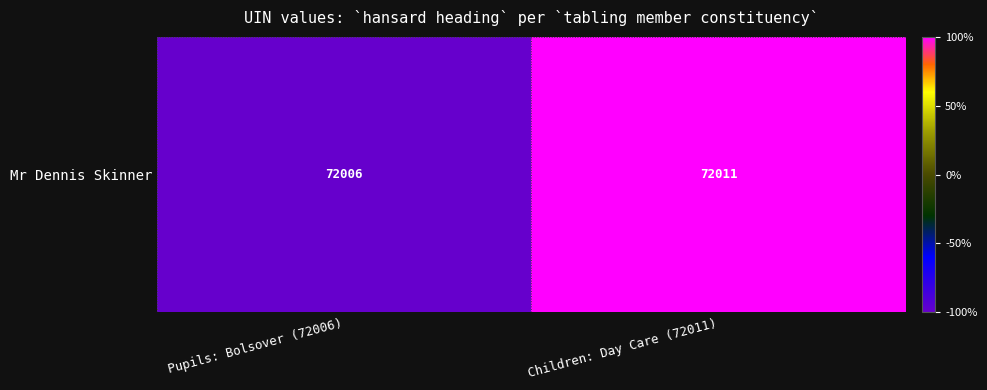

Reading left to right, list all the values displayed in this chart.

-1	1